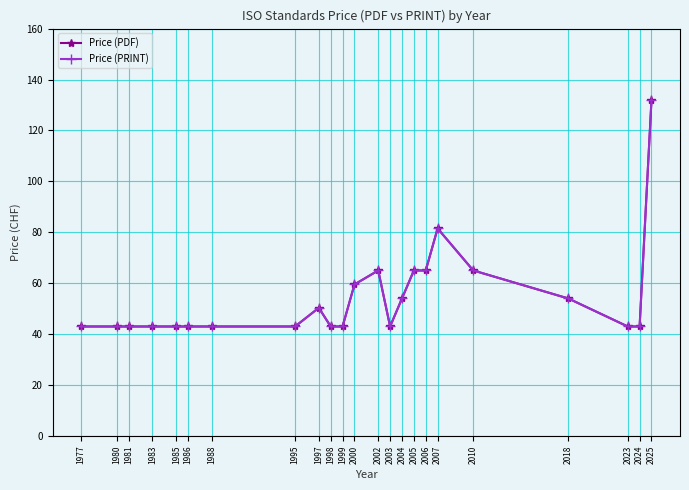

What is the sum of all Price (PRINT) values?

1250.3